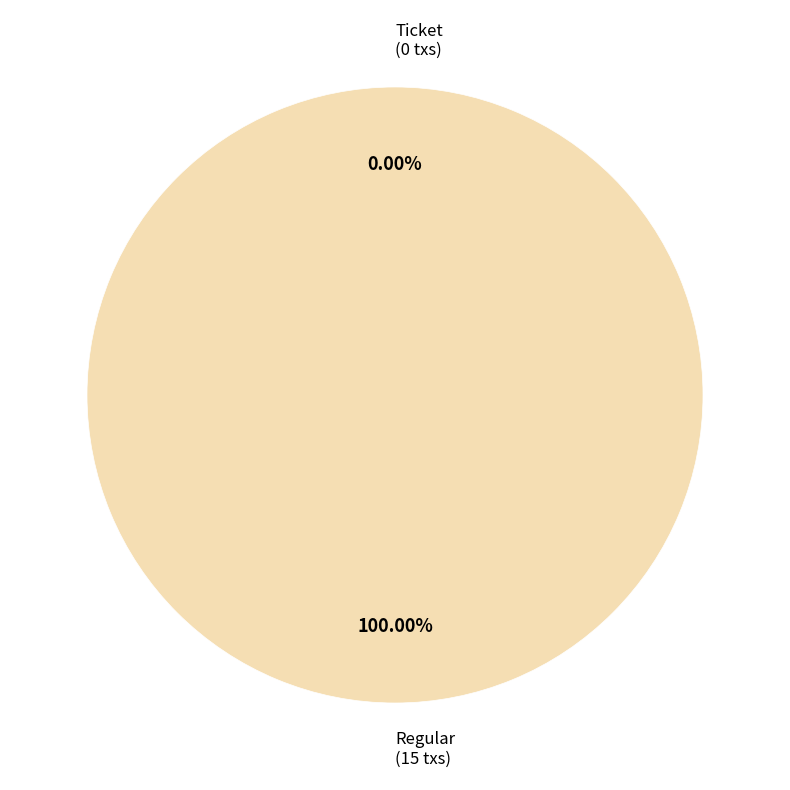

Does Ticket account for over 50% of the chart?

No